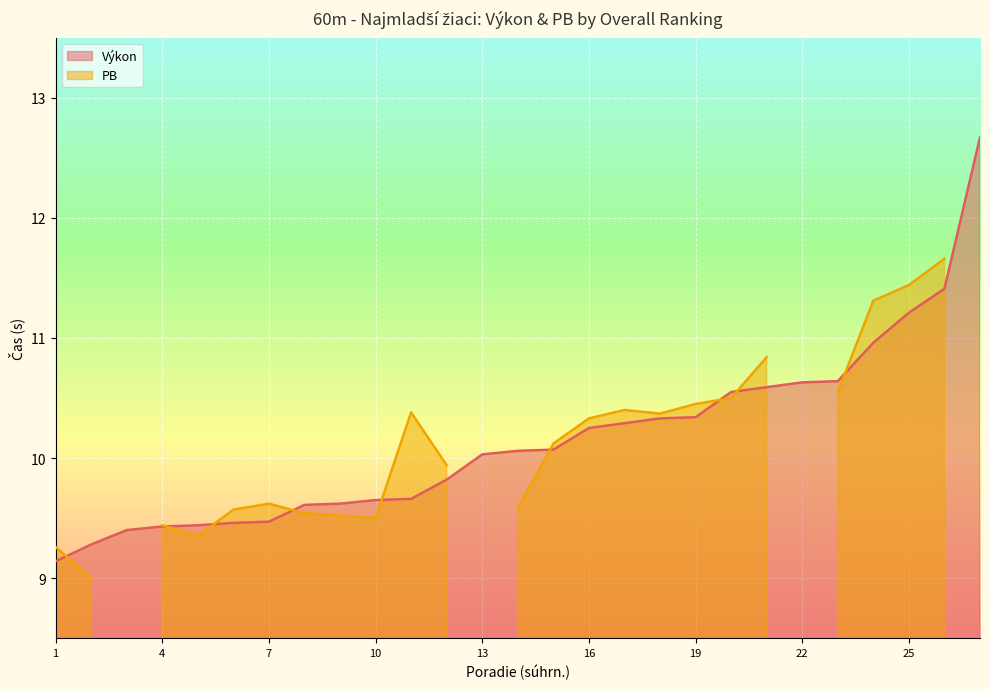

What is the difference between the maximum and minimum values?

3.5